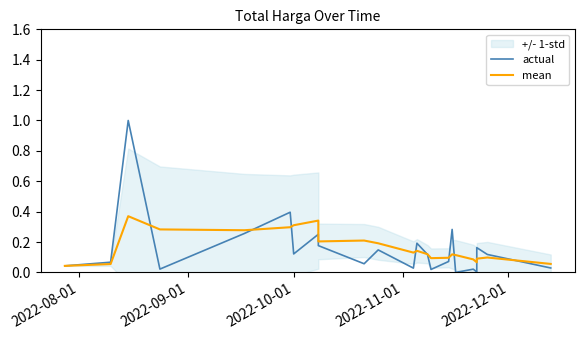

True or false: mean has a value of 0.3 at 2022-10-01.

True